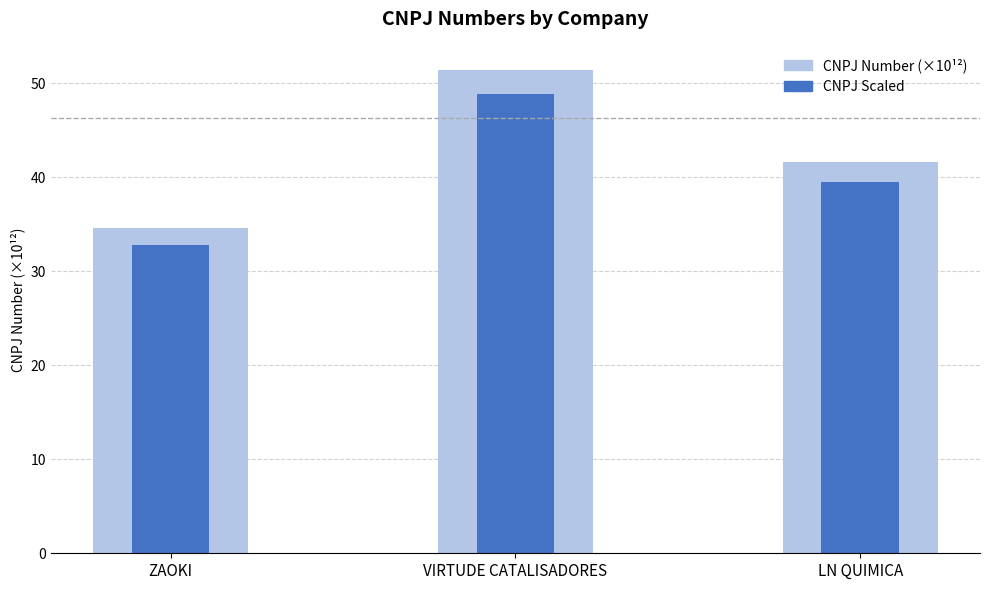

Reading left to right, list all the values displayed in this chart.

CNPJ Number (×10¹²): ZAOKI=34.6	VIRTUDE CATALISADORES=51.4	LN QUIMICA=41.6
CNPJ Scaled: ZAOKI=32.8	VIRTUDE CATALISADORES=48.8	LN QUIMICA=39.5